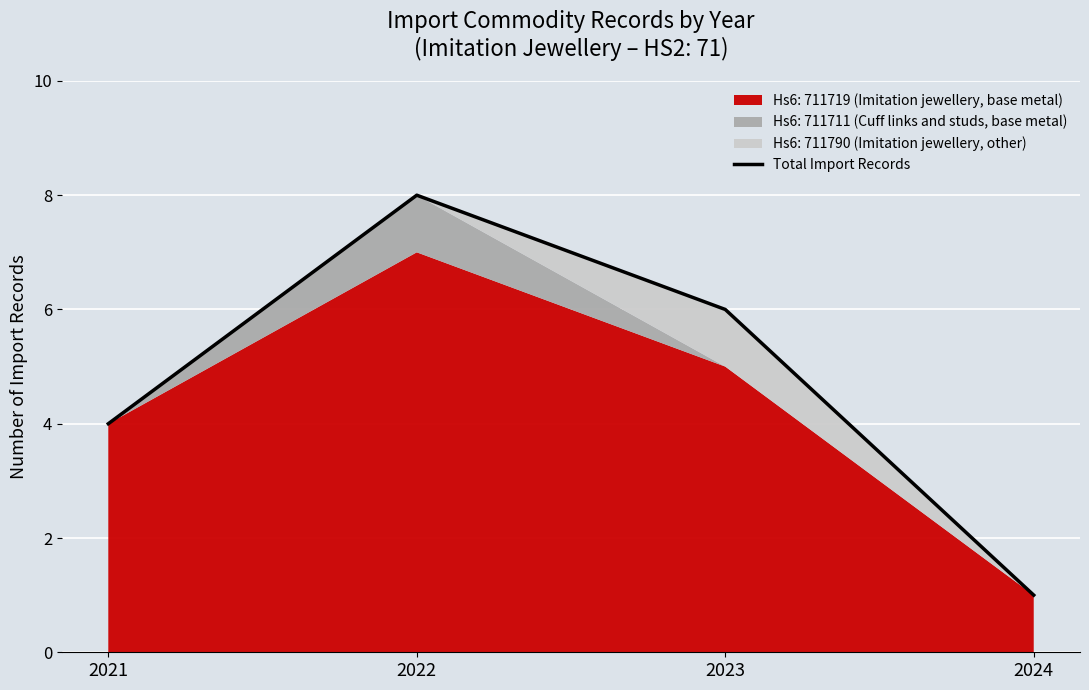

List the labels in order of value, largest first.

2022, 2023, 2021, 2024